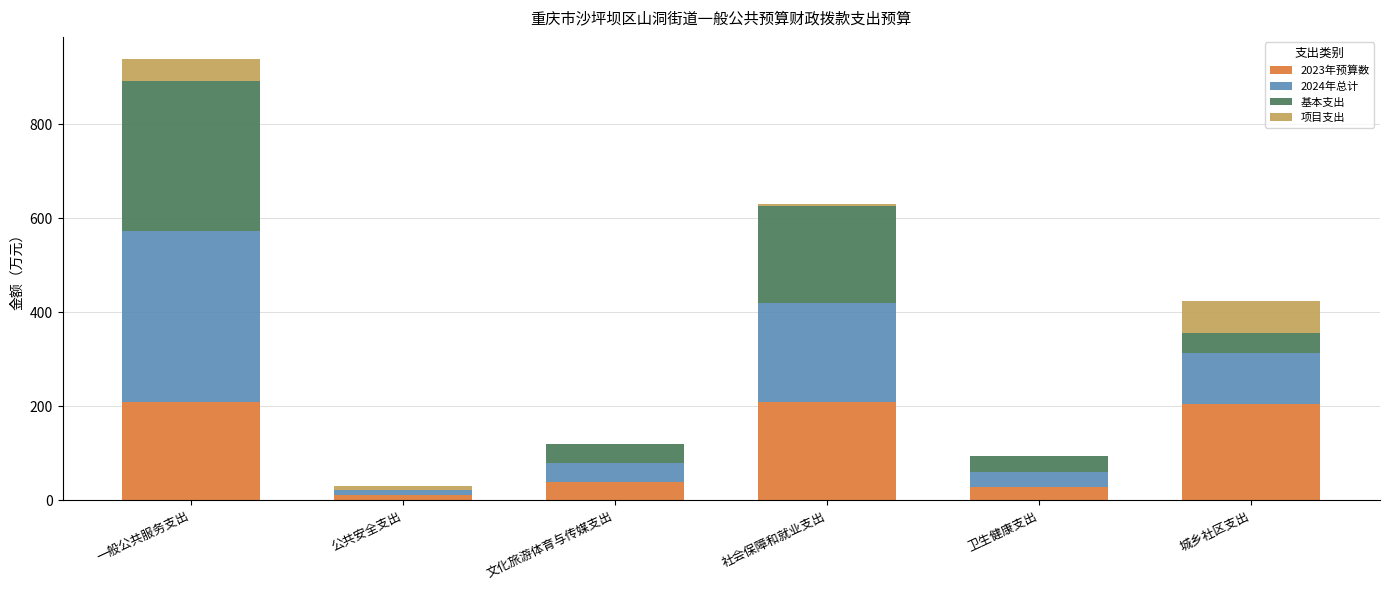

Are the bars grouped side by side (vs. stacked)?

No